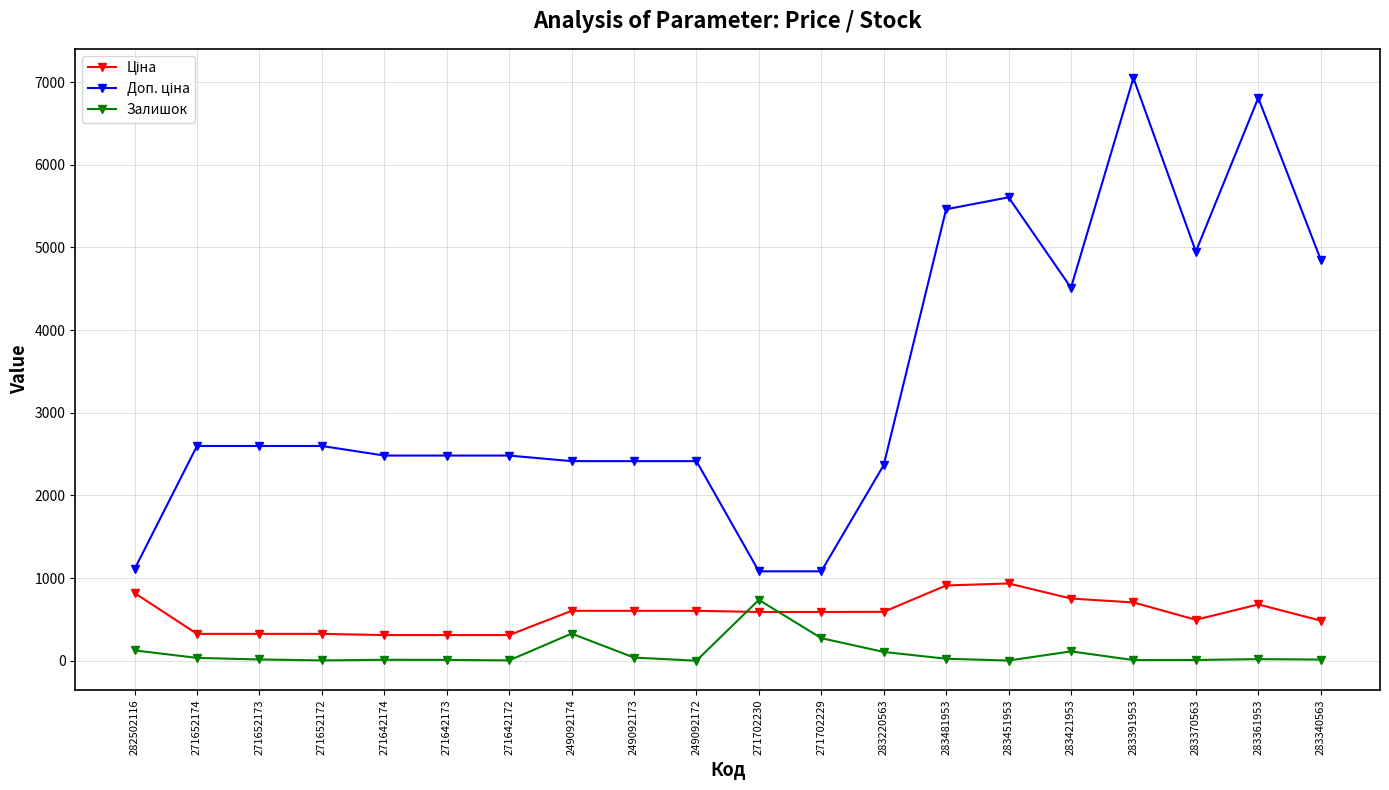

What position from the right is 249092173?

12